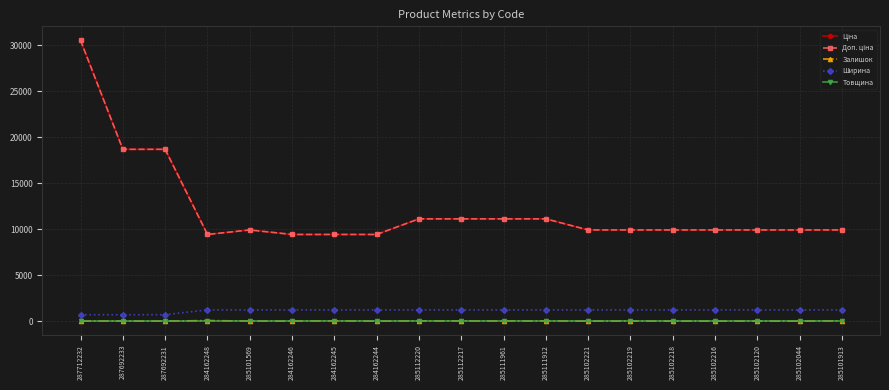

True or false: Ціна and Залишок cross at least once.

False